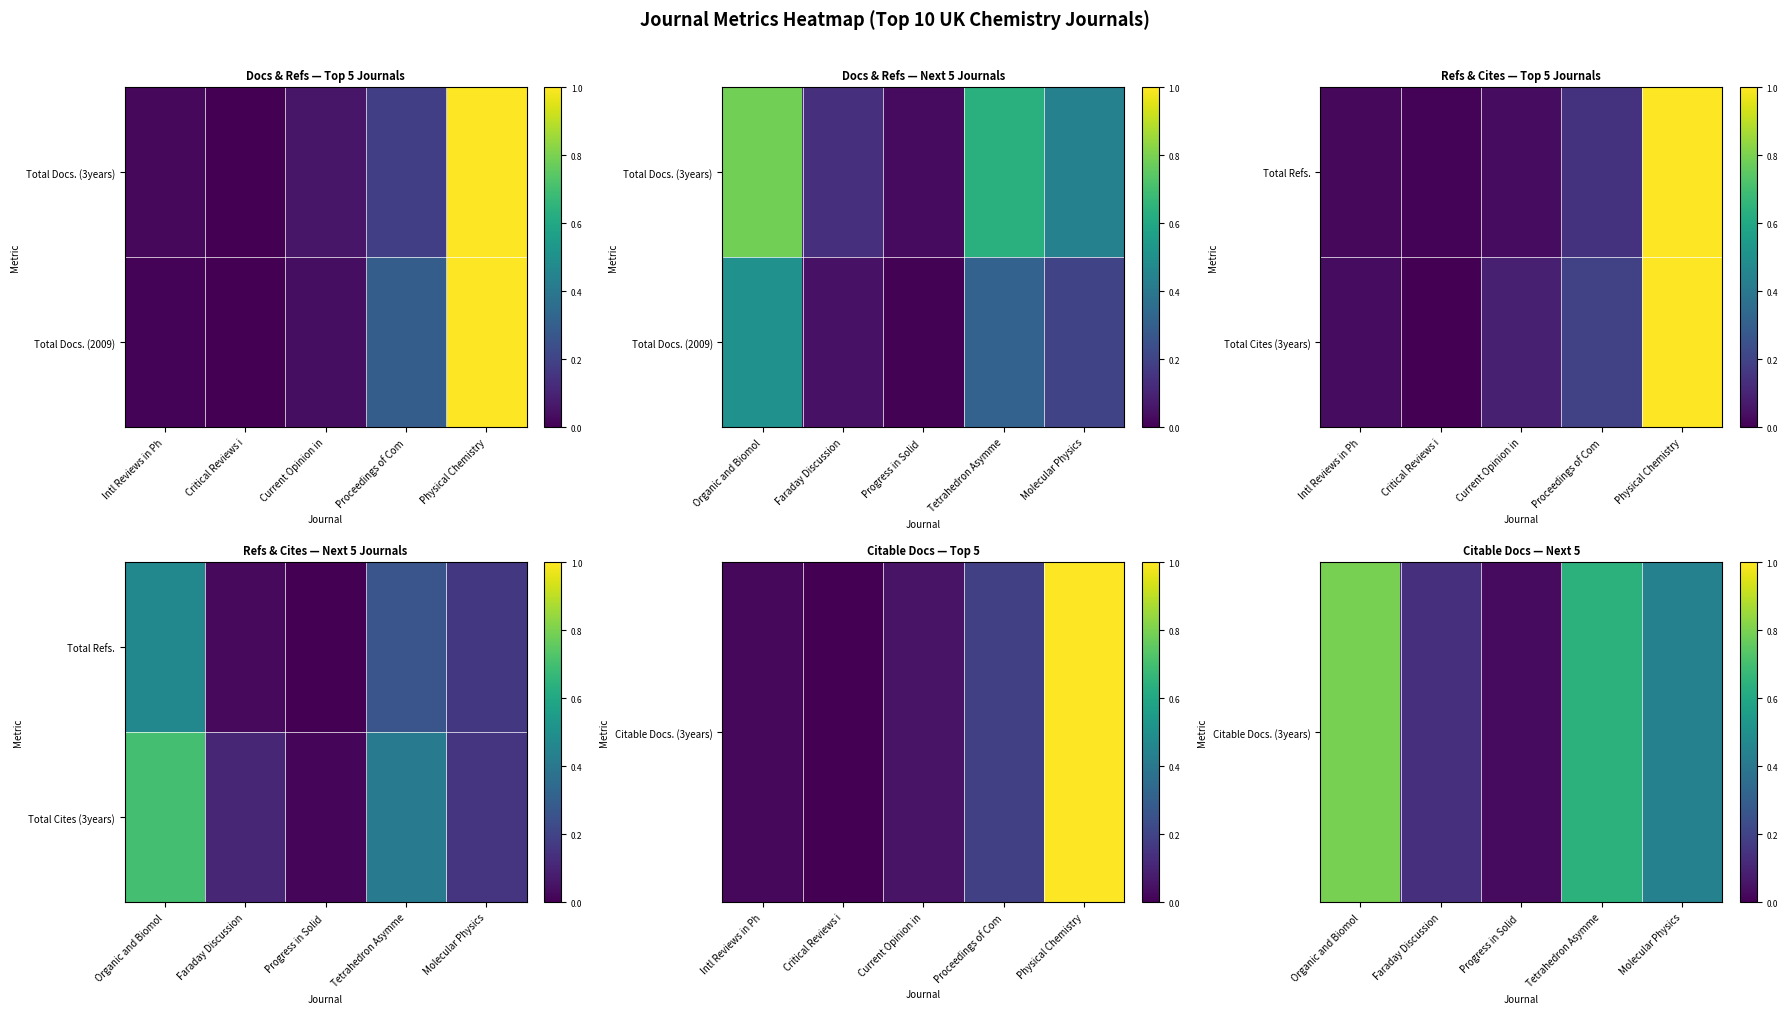

Is it true that Citable Docs. (3years) equals 0.0 at Progress in Solid?

False